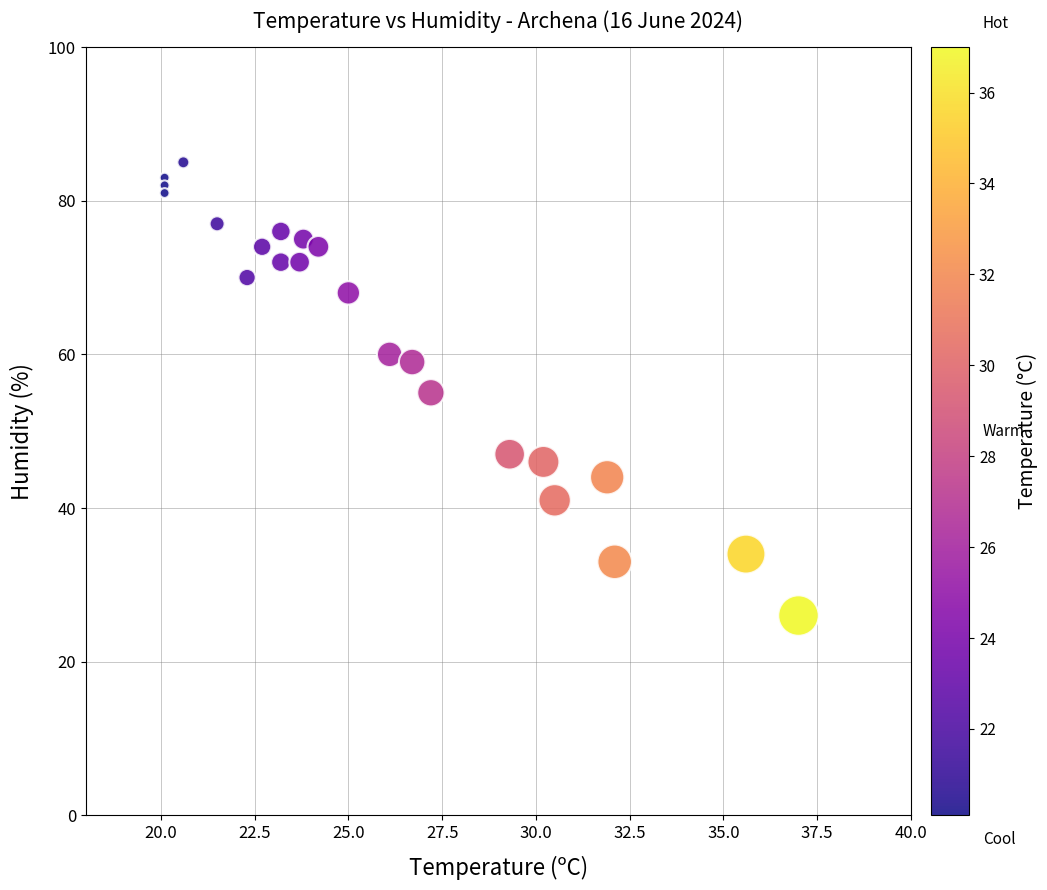

What is the range of Y values (max minus min)?

59